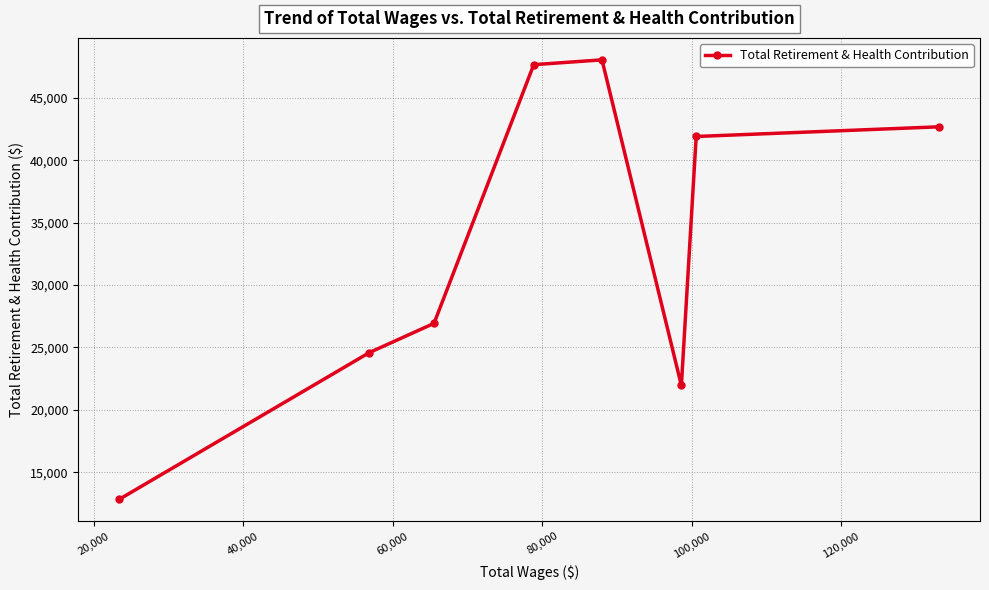

What is the difference between the second highest and minimum values?

34836